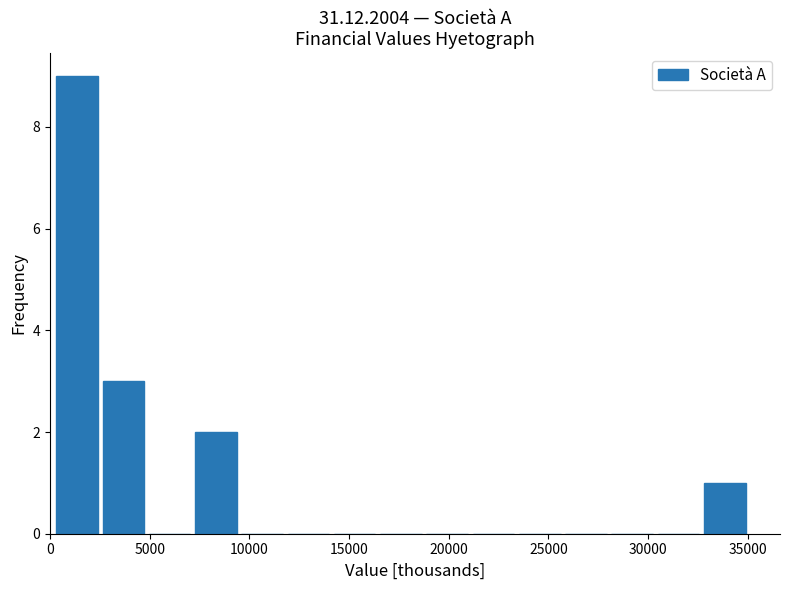

Reading left to right, list every bar in this chart as the range it spans on the x-axis followed by its height. Neither the bar edges nor the heights are printed on the chart, so give them approximately, as read against the axes.

0 to 2500: 9
2500 to 5000: 3
5000 to 7000: 0
7000 to 9500: 2
9500 to 12000: 0
12000 to 14000: 0
14000 to 16500: 0
16500 to 19000: 0
19000 to 21000: 0
21000 to 23500: 0
23500 to 25500: 0
25500 to 28000: 0
28000 to 30500: 0
30500 to 32500: 0
32500 to 35000: 1